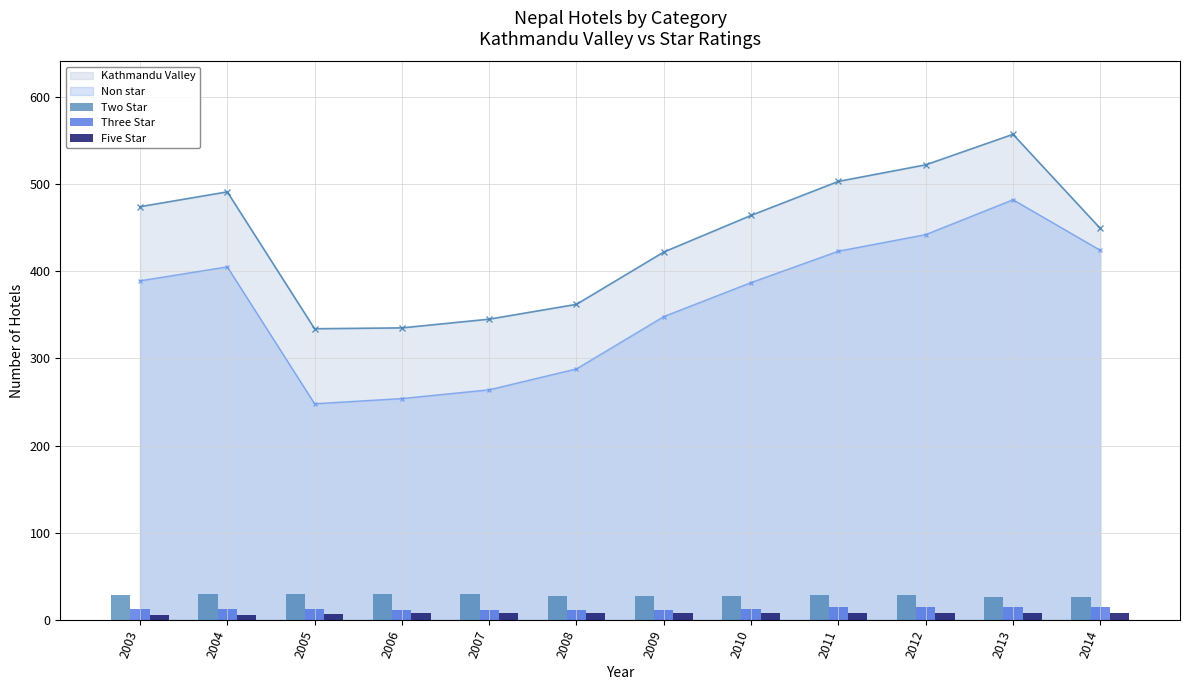

What is the value of the Two Star bar at the 12th from the left?

26